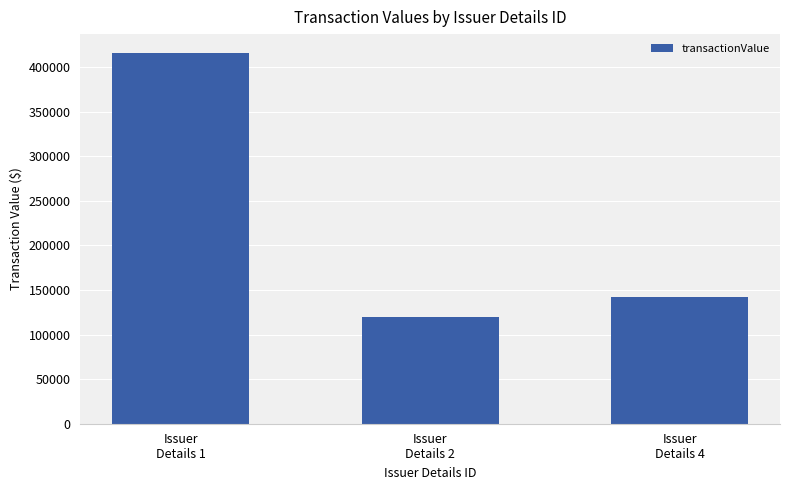

Between Issuer
Details 4 and Issuer
Details 1, which is larger?

Issuer
Details 1